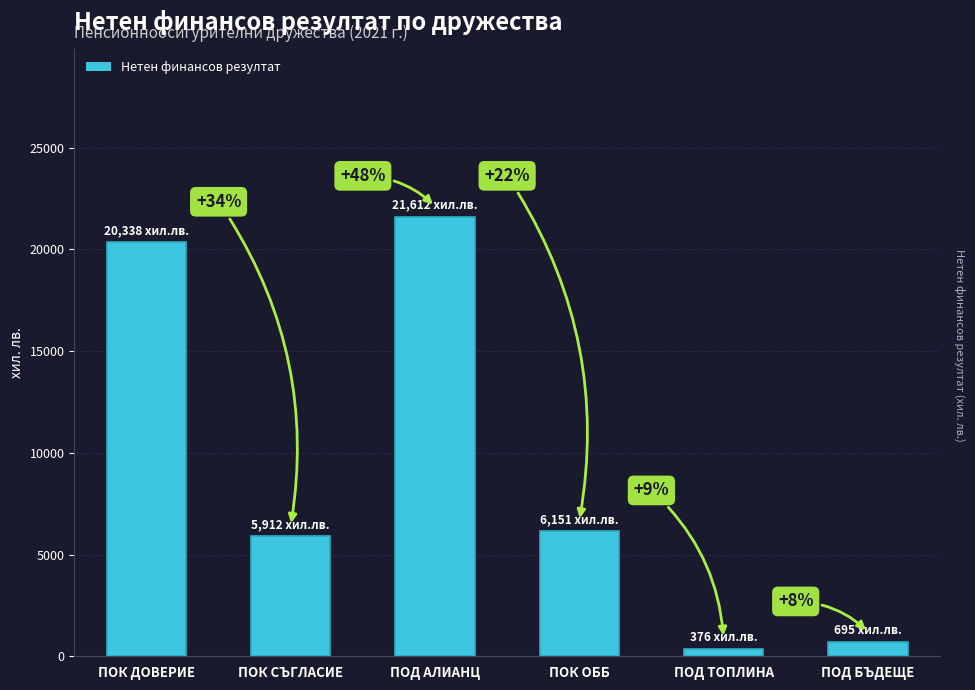

What is the sum of all values?

55084